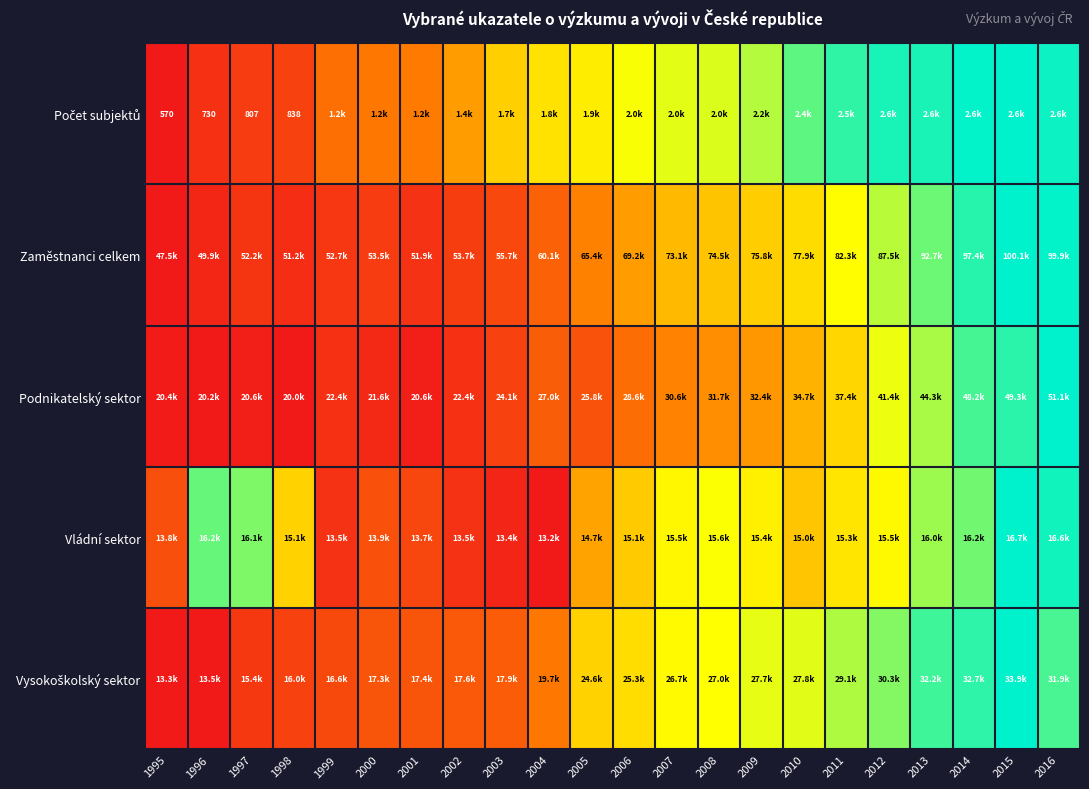

At which category is the sum across all series the highest?

2015